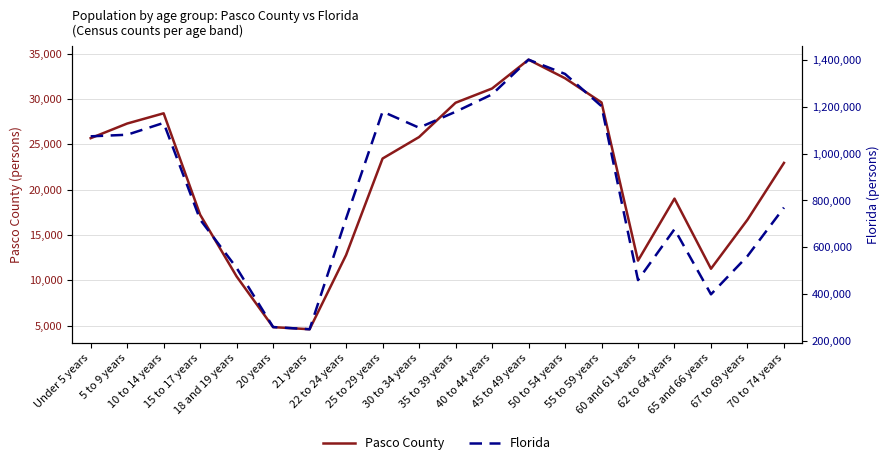

True or false: Pasco County and Florida intersect in this chart.

False